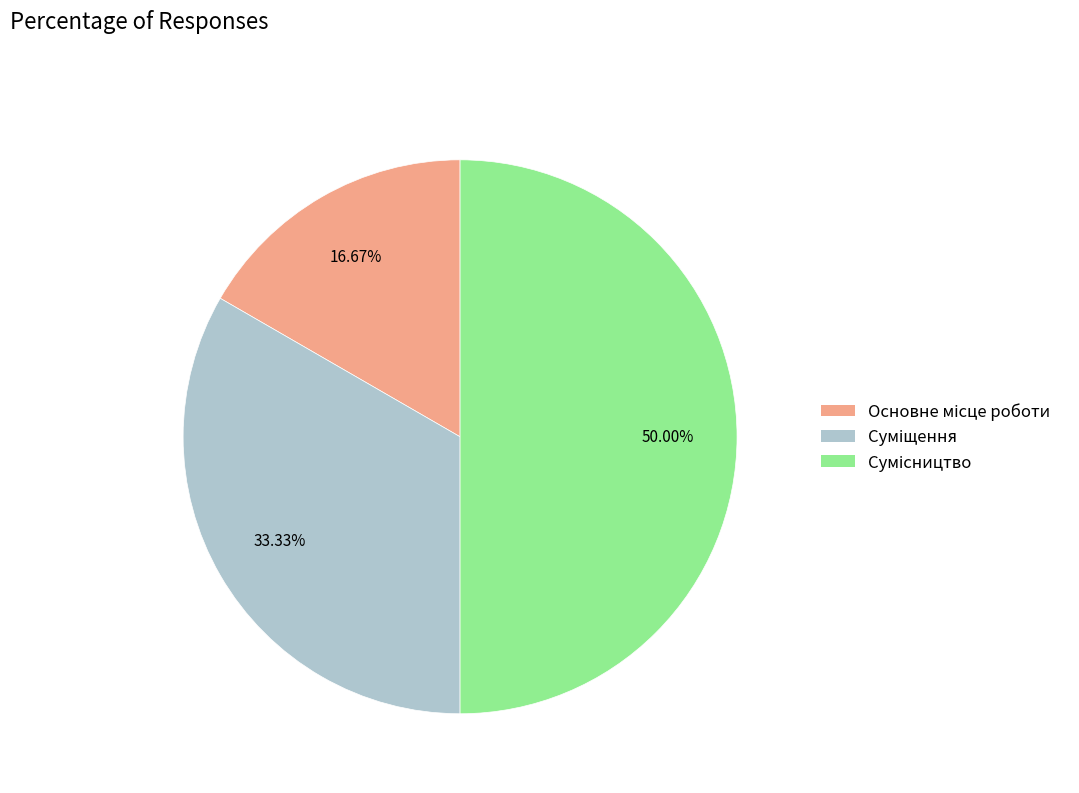

Do Суміщення and Основне місце роботи together represent more than half of the pie?

No